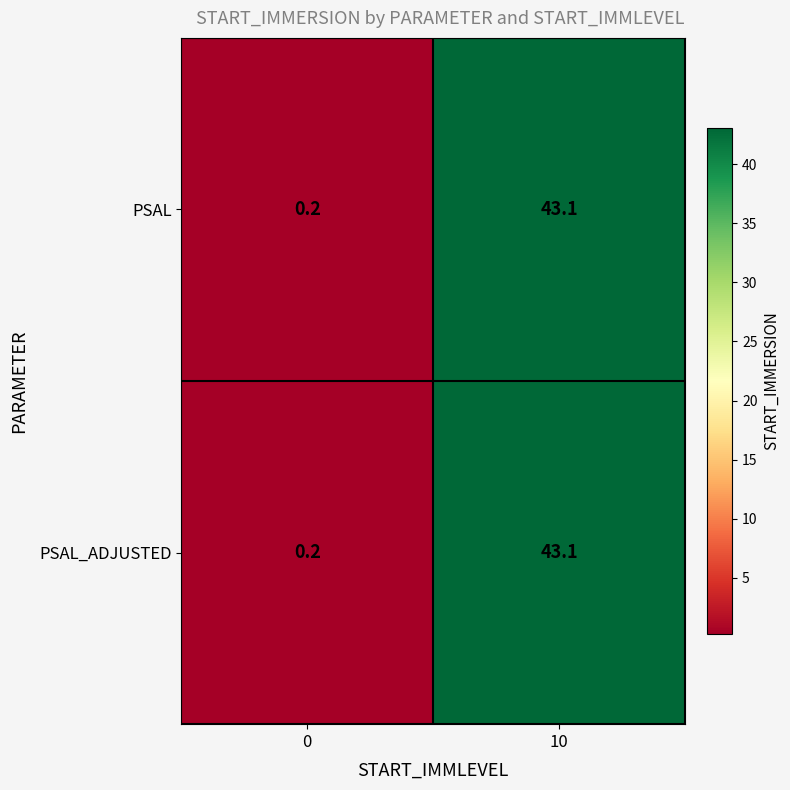

What is the approximate value of PSAL at 10?

43.1